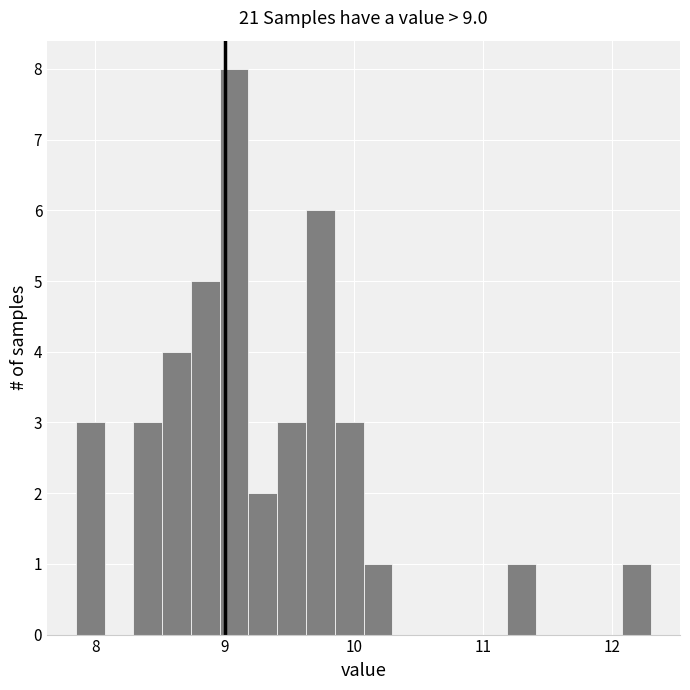

Around what value on the x-axis is the tallest bar? Give the approximate position of its centre, as read against the axis.

9.1